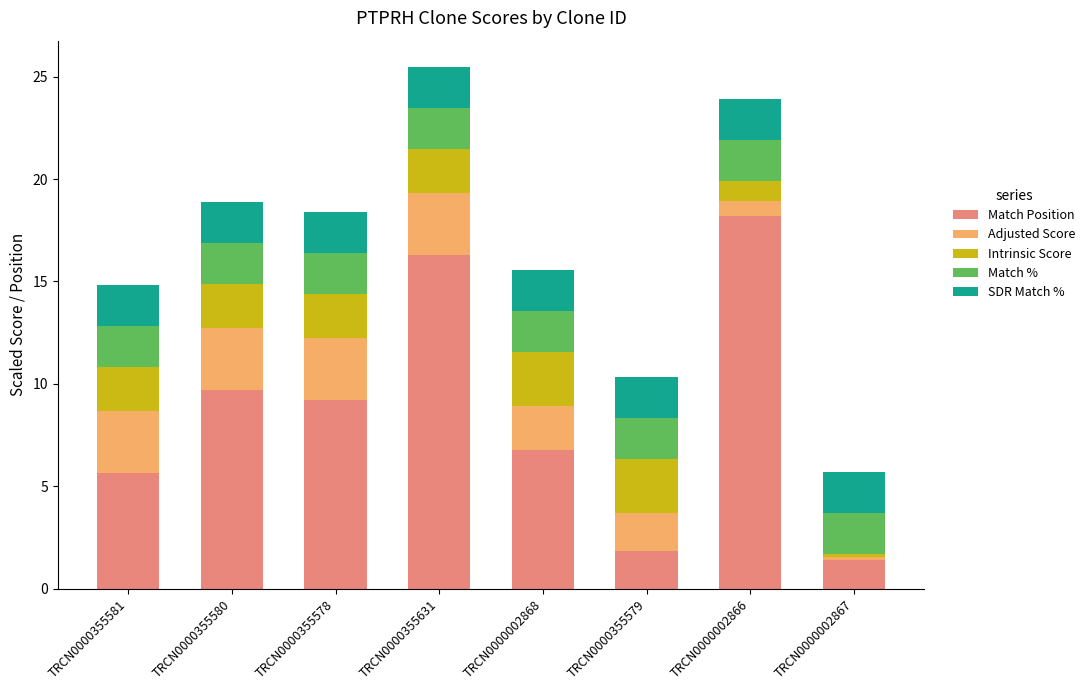

What is the total value across all series at TRCN0000002868?

15.5